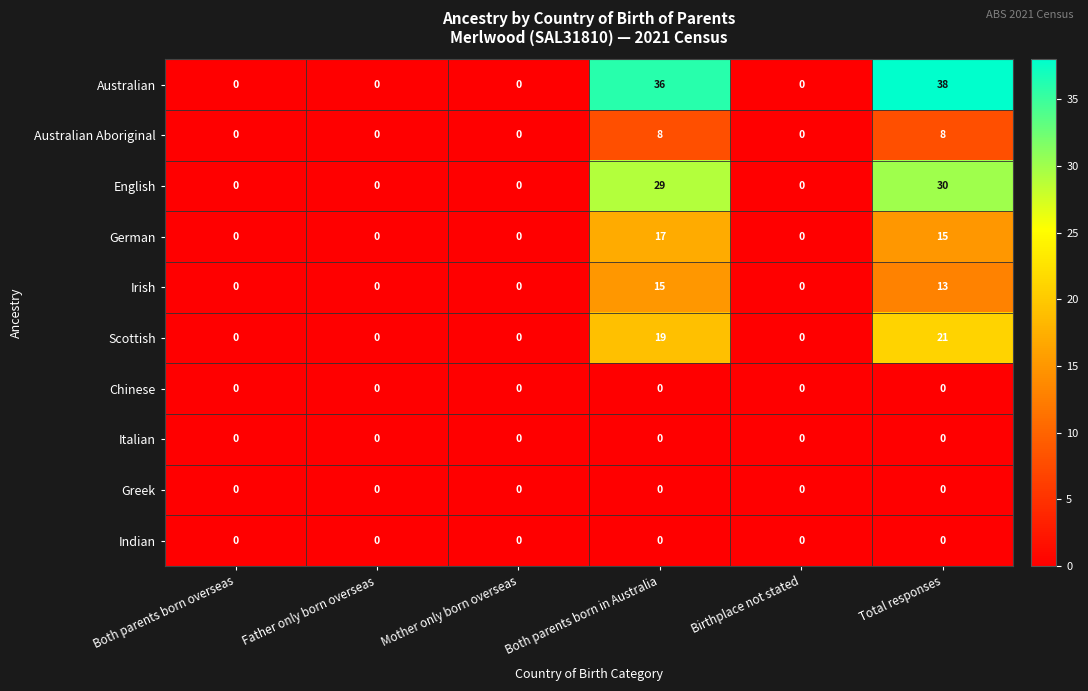

Which series changed the most between Father only born overseas and Total responses?

Australian